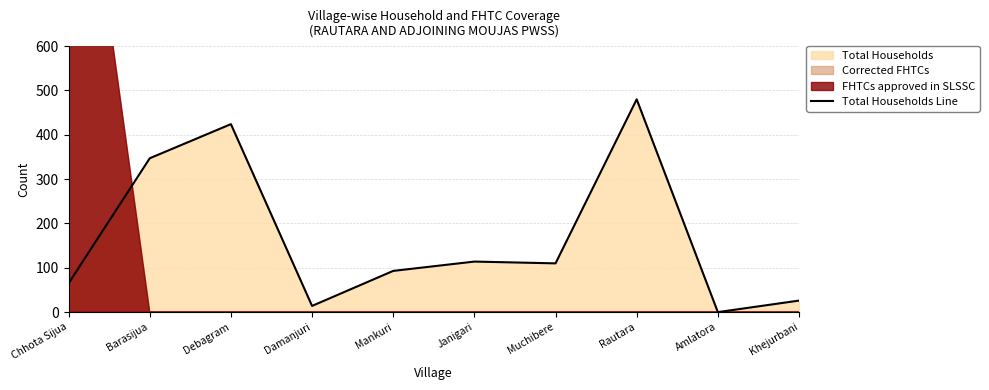

Does the chart have visible grid lines?

Yes